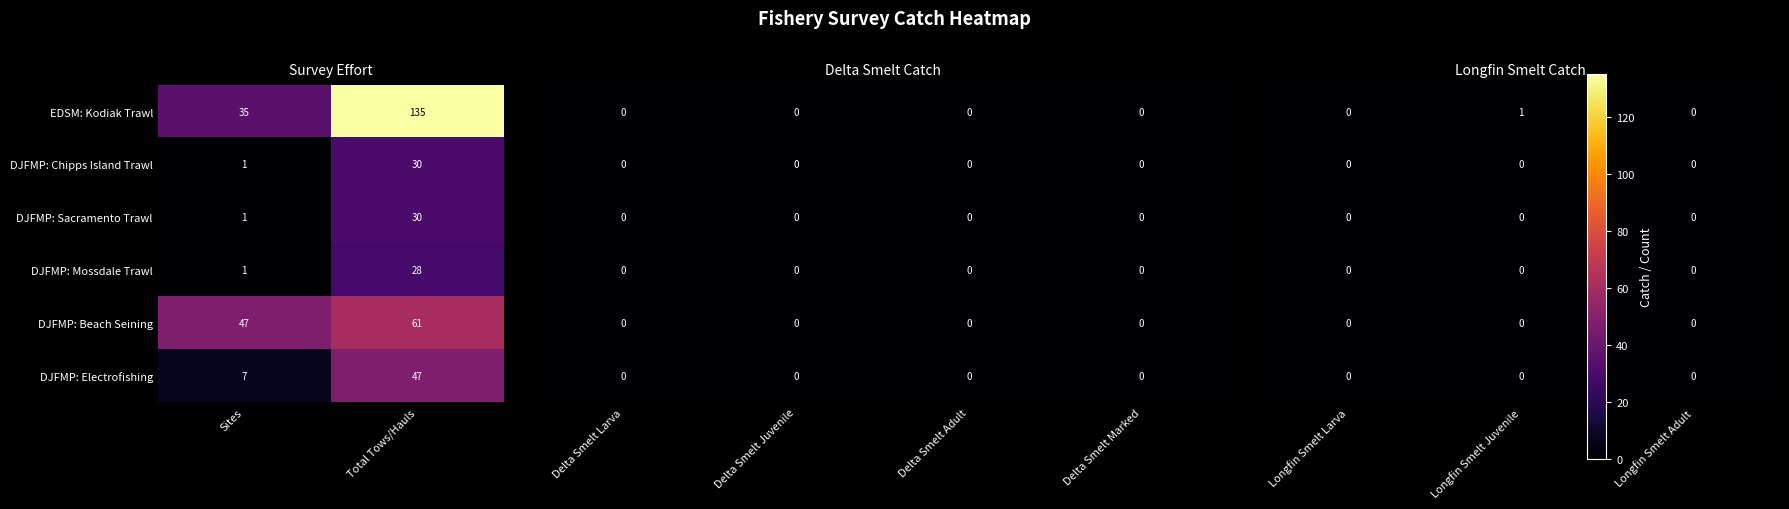

What is the average value of the EDSM: Kodiak Trawl series?

85